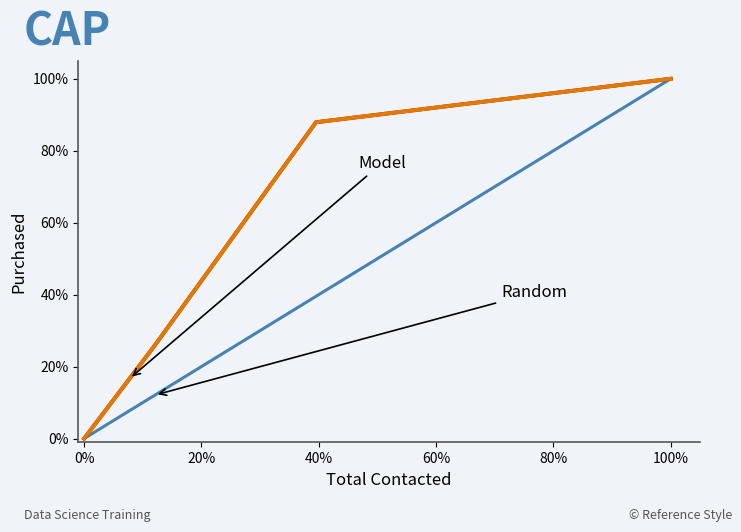

What are all the series names shown in the legend?

Random, Depreciated Fair Market Value, Realisable